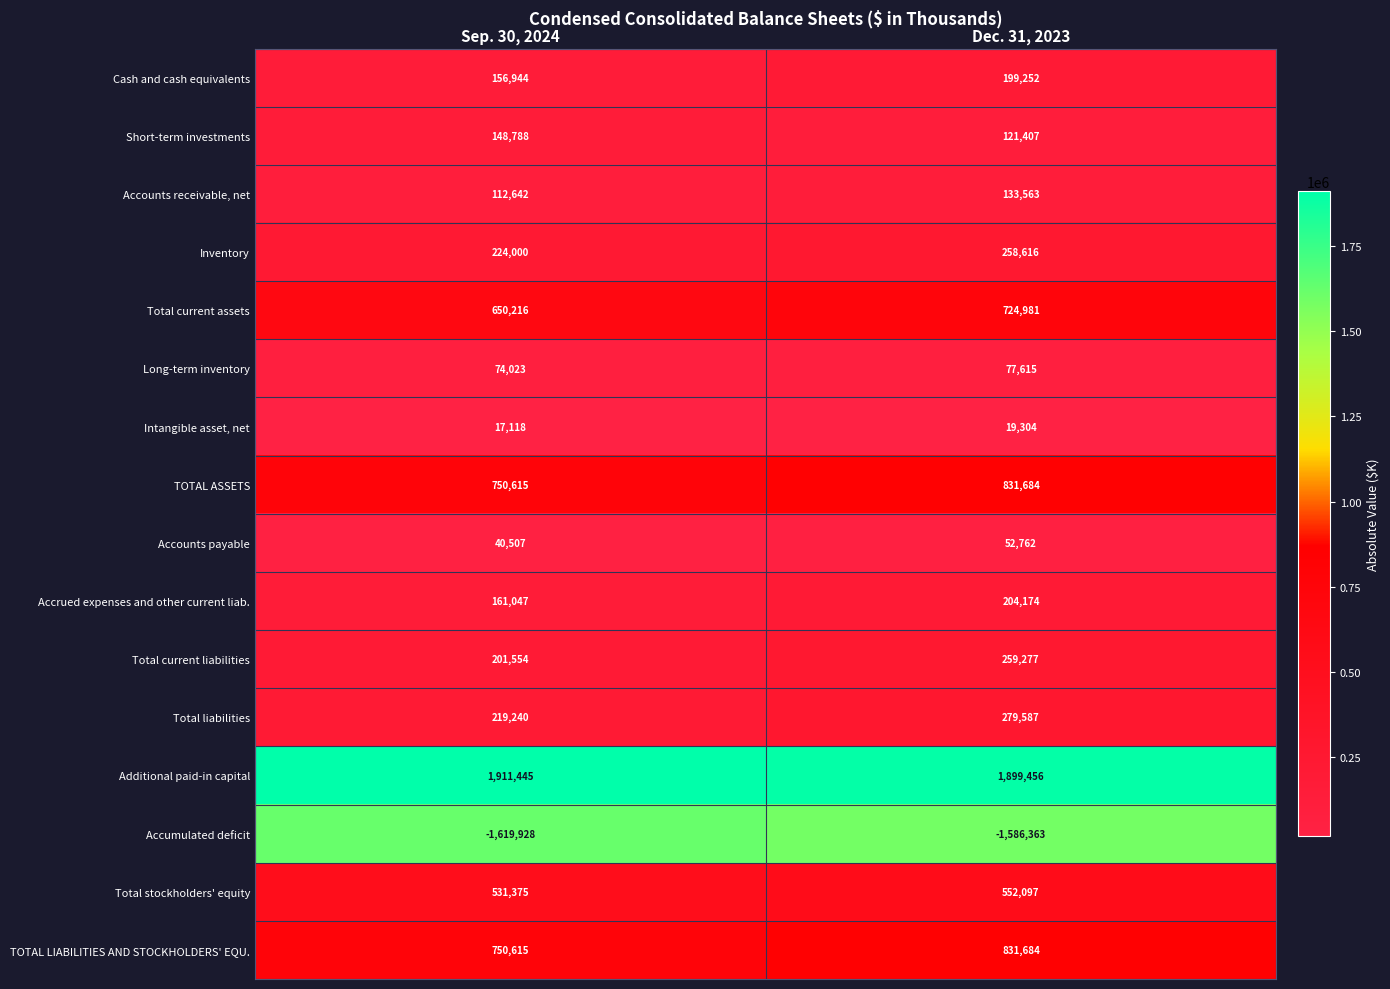

Where is Accumulated deficit nearest to the value -1603145?

Dec. 31, 2023